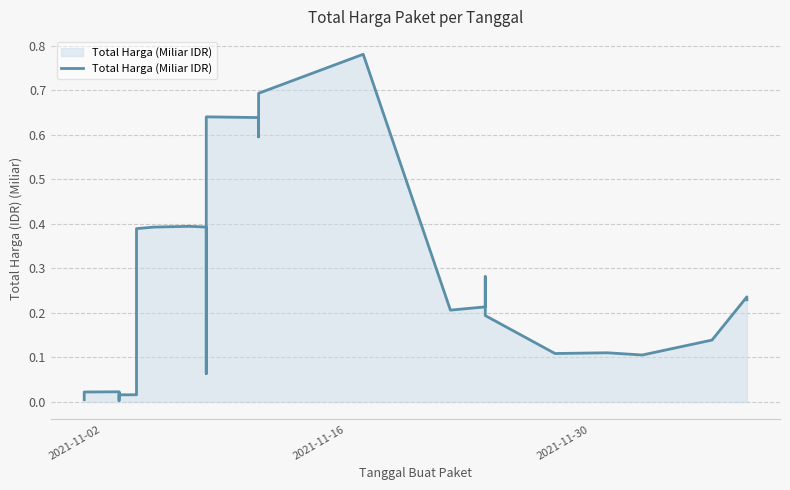

What is the greatest value displayed?

0.8